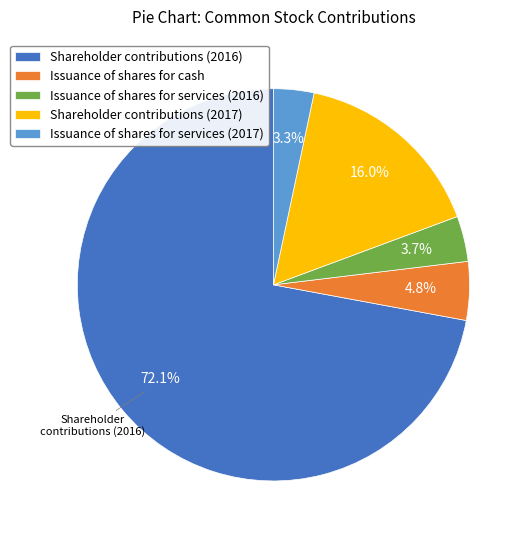

To the nearest percent, what portion does Issuance of shares for services (2017) represent?

3%